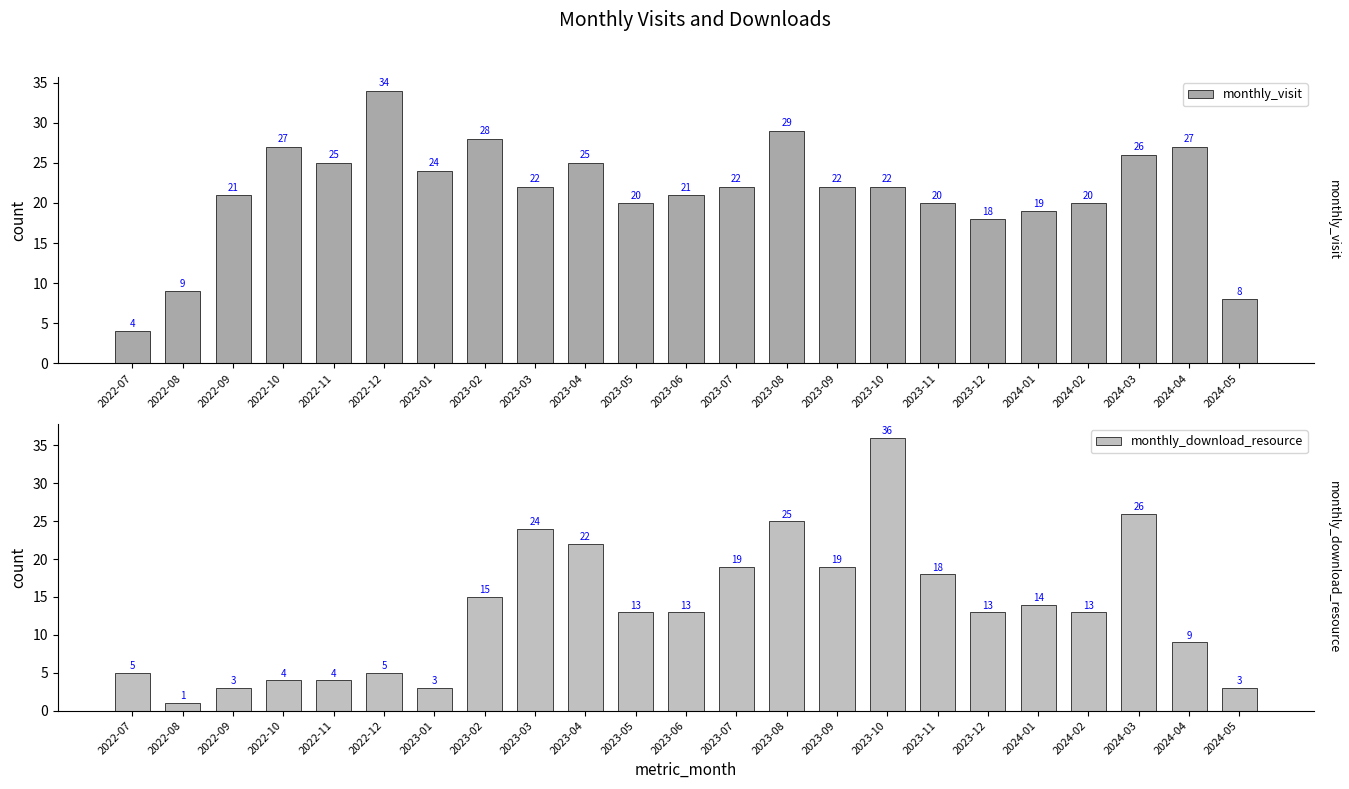

How many categories are shown in the chart?

23